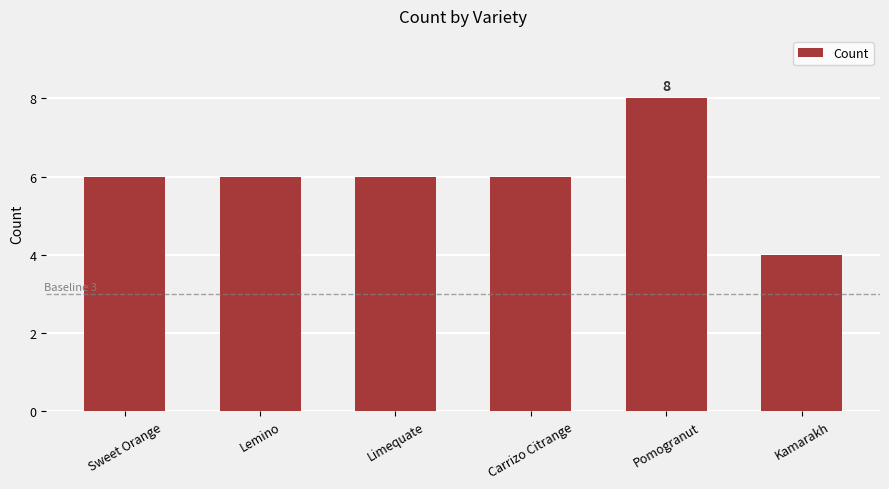

Is it true that the value at Limequate is 10?

False